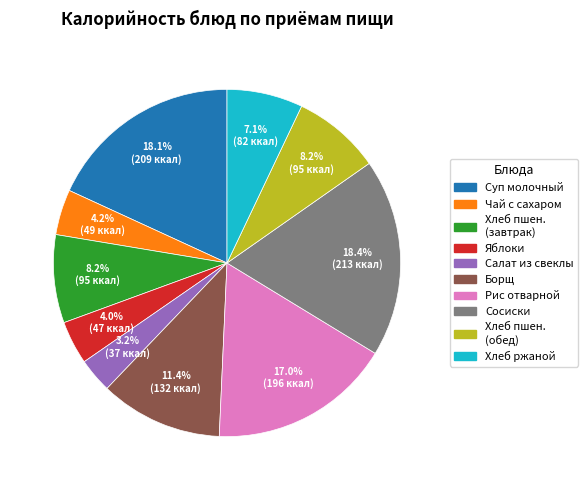

How many segments does this pie chart have?

10